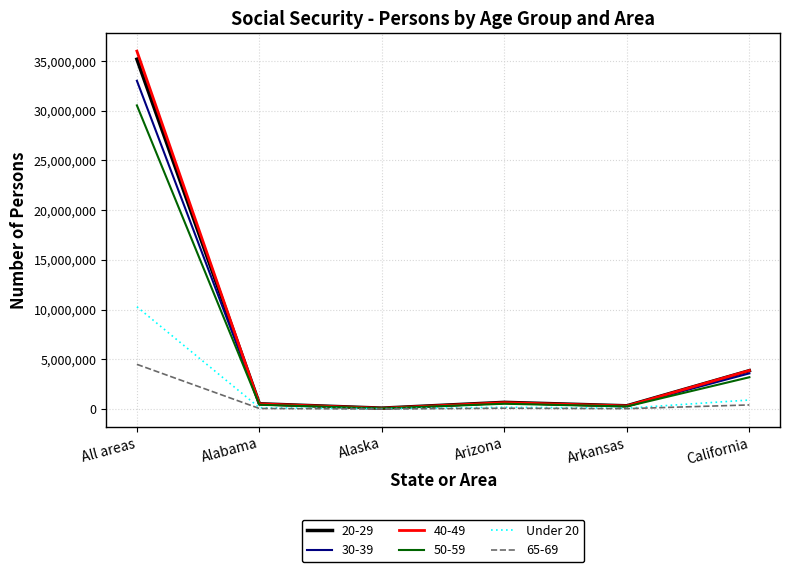

The value of Under 20 at All areas is 10289205. True or false?

True